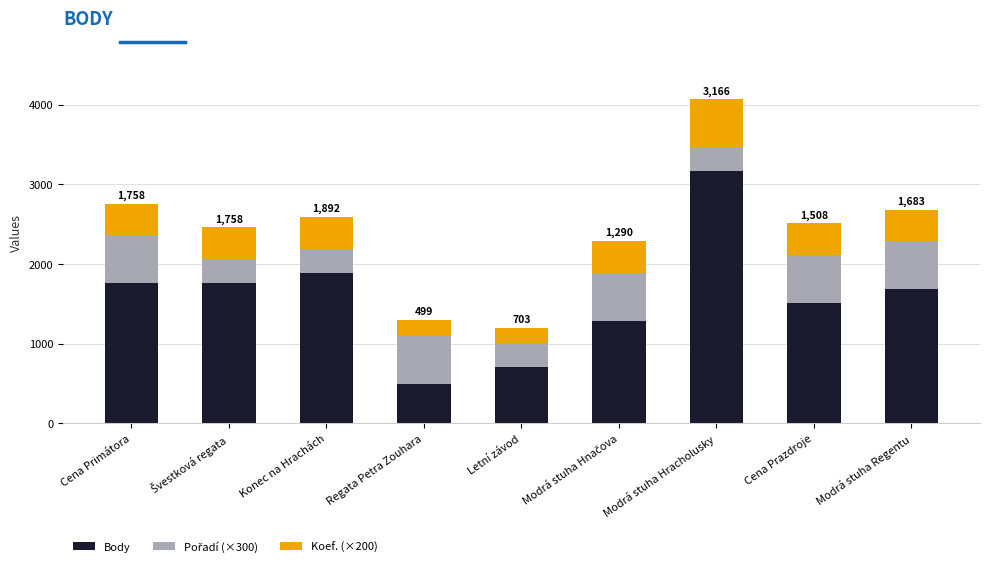

At which category is the sum across all series the highest?

Modrá stuha Hracholusky